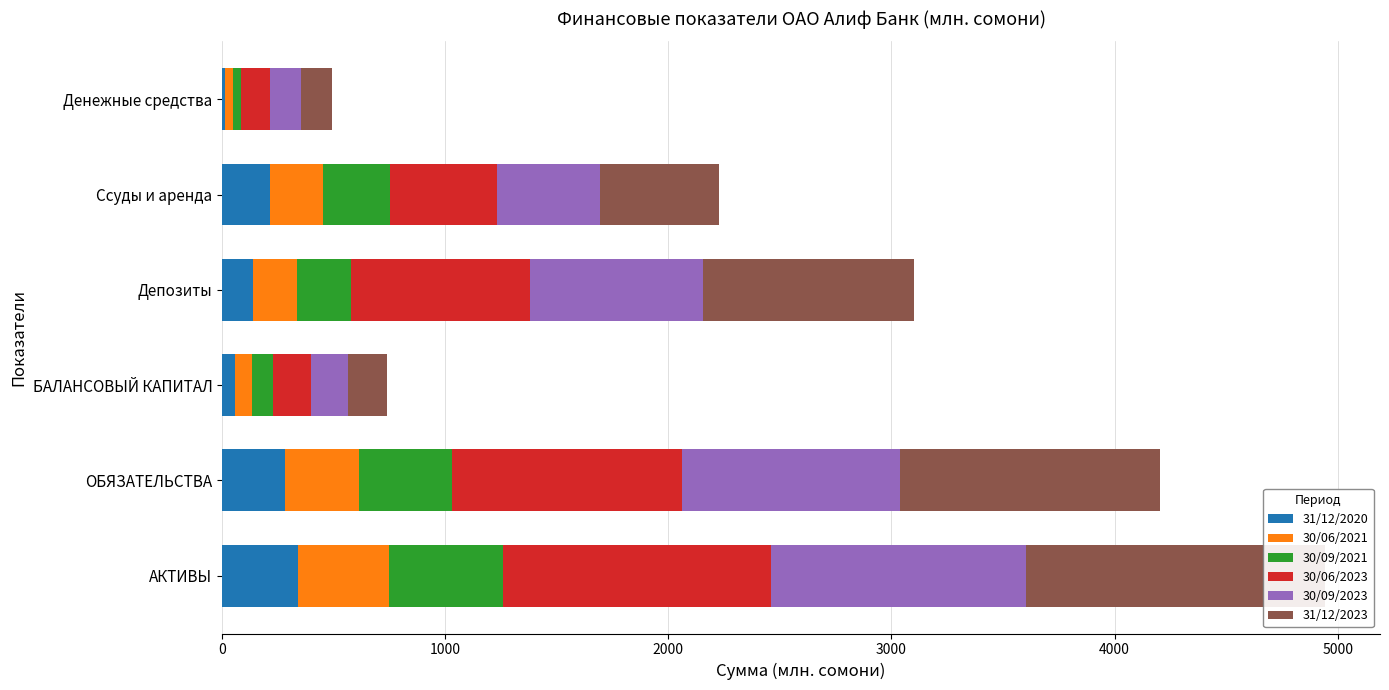

How many bars are there in each group?

6